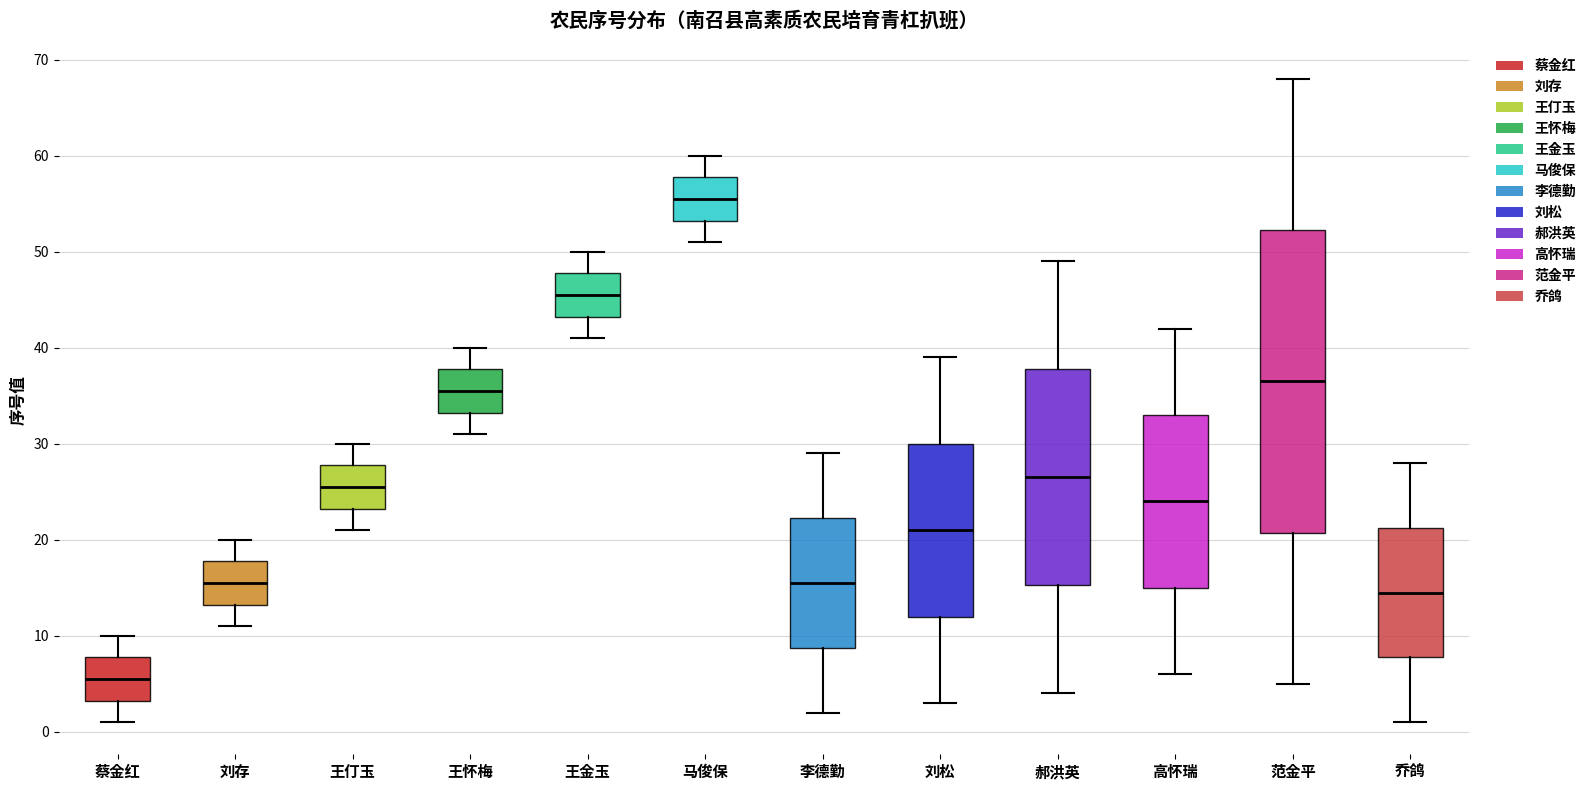

Reading left to right, transcribe this box plot: for each box, give where its median line is, the range the box spans, and where its two whiskers end, as read against the y-axis. The values are not printed on the chart, so give them approximately, as read against the axis.

蔡金红: median 6, box 3 to 8, whiskers 1 to 10
刘存: median 16, box 13 to 18, whiskers 11 to 20
王仃玉: median 26, box 23 to 28, whiskers 21 to 30
王怀梅: median 36, box 33 to 38, whiskers 31 to 40
王金玉: median 46, box 43 to 48, whiskers 41 to 50
马俊保: median 56, box 53 to 58, whiskers 51 to 60
李德勤: median 16, box 9 to 22, whiskers 2 to 29
刘松: median 21, box 12 to 30, whiskers 3 to 39
郝洪英: median 27, box 15 to 38, whiskers 4 to 49
高怀瑞: median 24, box 15 to 33, whiskers 6 to 42
范金平: median 37, box 21 to 52, whiskers 5 to 68
乔鸽: median 15, box 8 to 21, whiskers 1 to 28